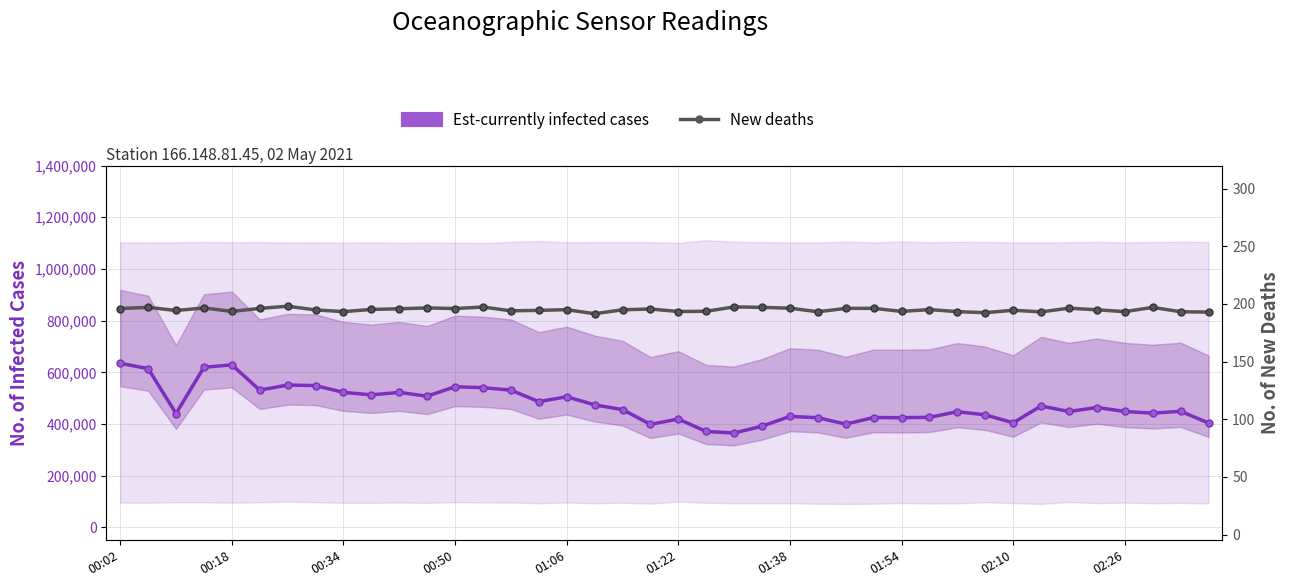

True or false: Est-currently infected cases and New deaths cross at least once.

False